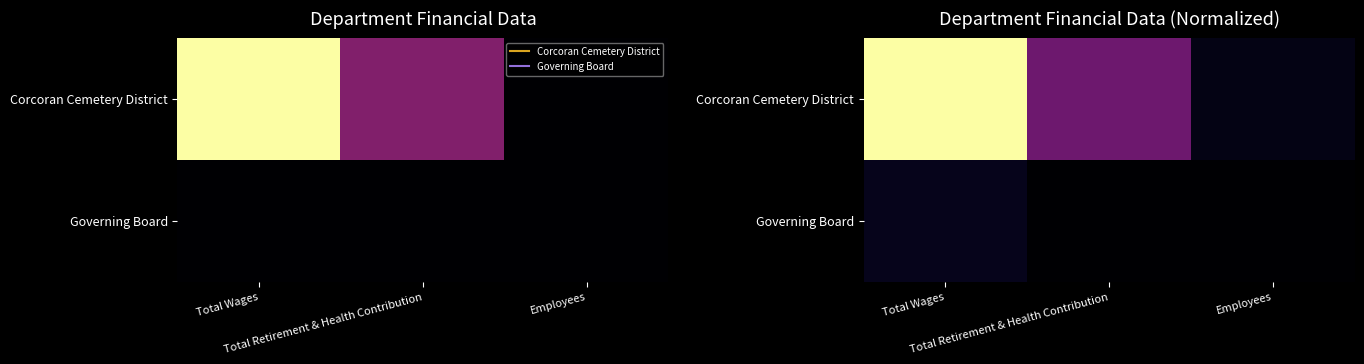

Which label corresponds to the largest value in the chart?

Total Wages